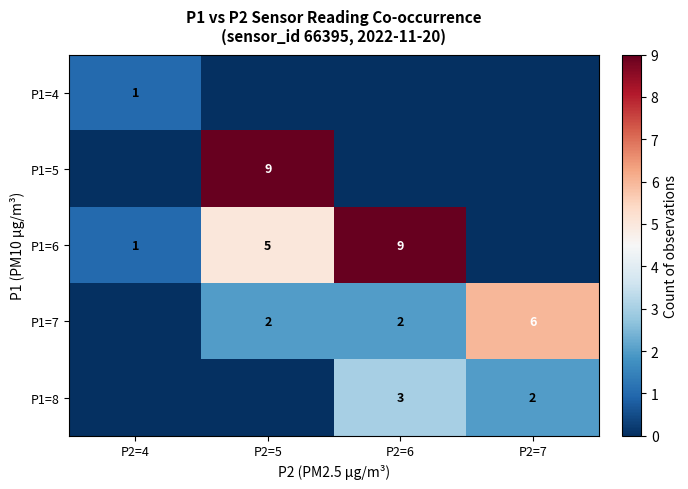

Is it true that P1=7 equals 2 at P2=5?

True